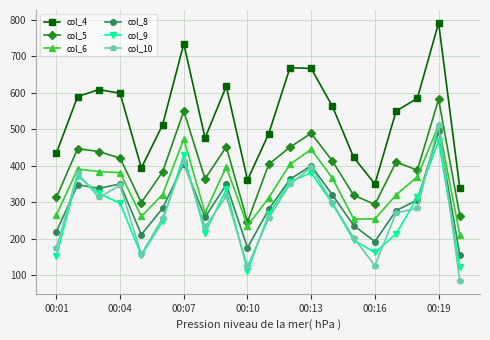

What is the highest value of the col_6 series?

511